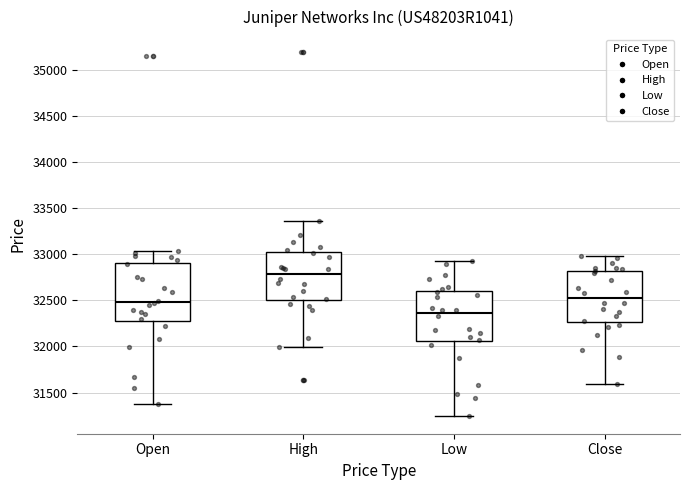

Reading left to right, read every box against the y-axis: the position of its median line, the range the box covers, and the ends of its whiskers. The values are not printed on the chart, so give them approximately, as read against the axis.

Open: median 32500, box 32300 to 32900, whiskers 31350 to 33050
High: median 32800, box 32500 to 33000, whiskers 32000 to 33350
Low: median 32350, box 32050 to 32600, whiskers 31250 to 32950
Close: median 32550, box 32250 to 32800, whiskers 31600 to 33000